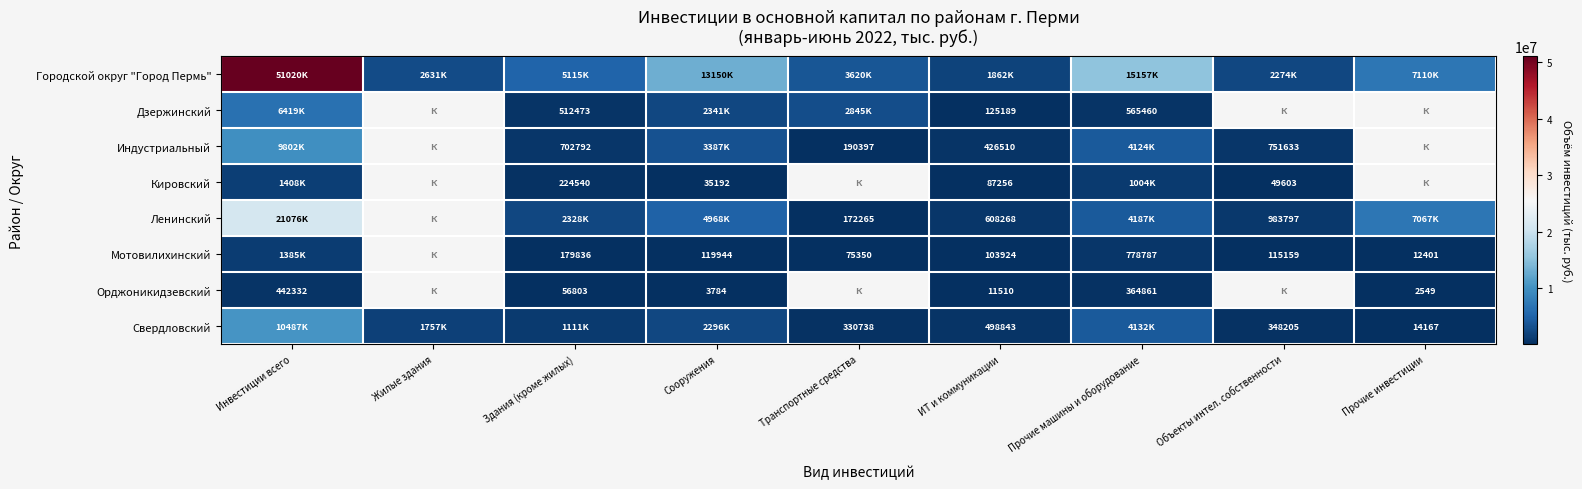

At how many categories does at least one series exceed 32259699?

1